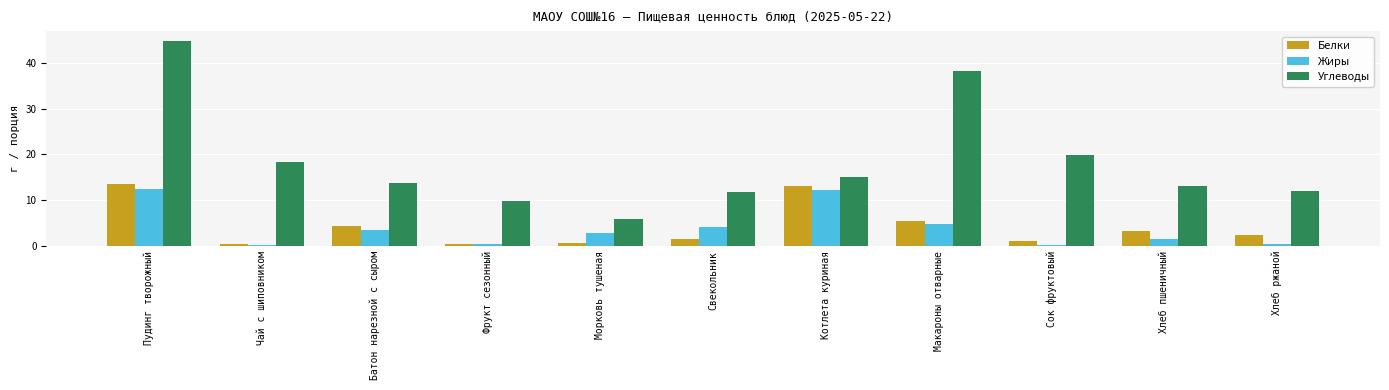

Is it true that Углеводы equals 25.8 at Котлета куриная?

False